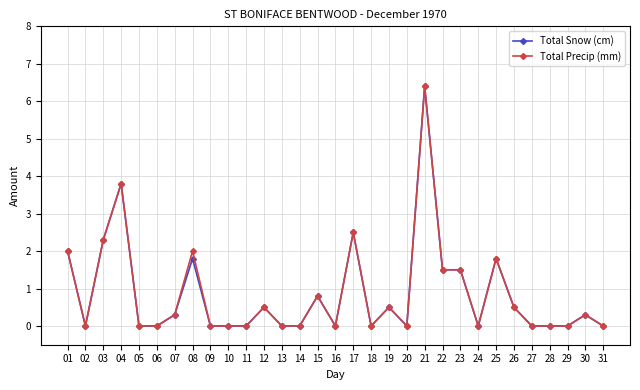

How many distinct data groups are displayed?

2